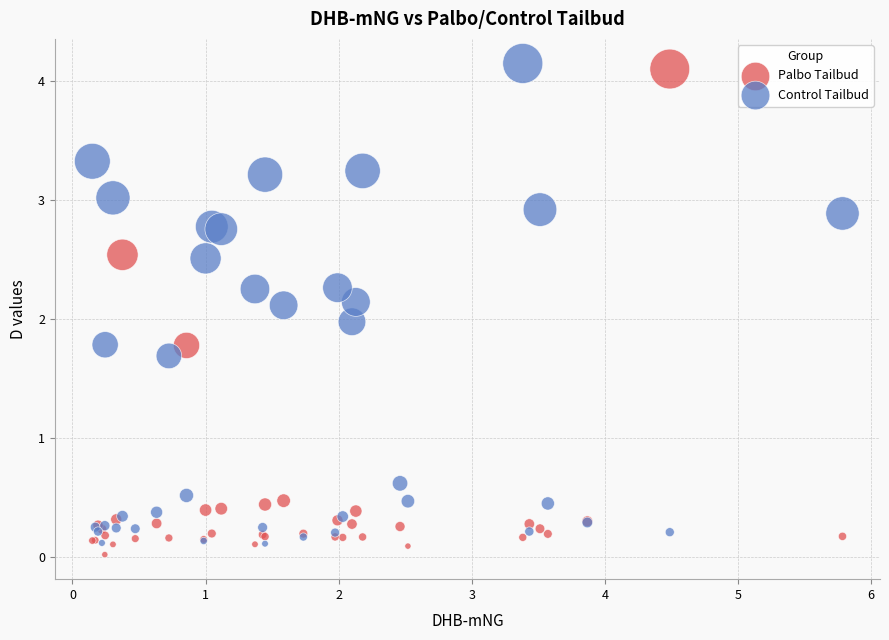

What is the X range (max minus min) for the scatter plot?

5.6